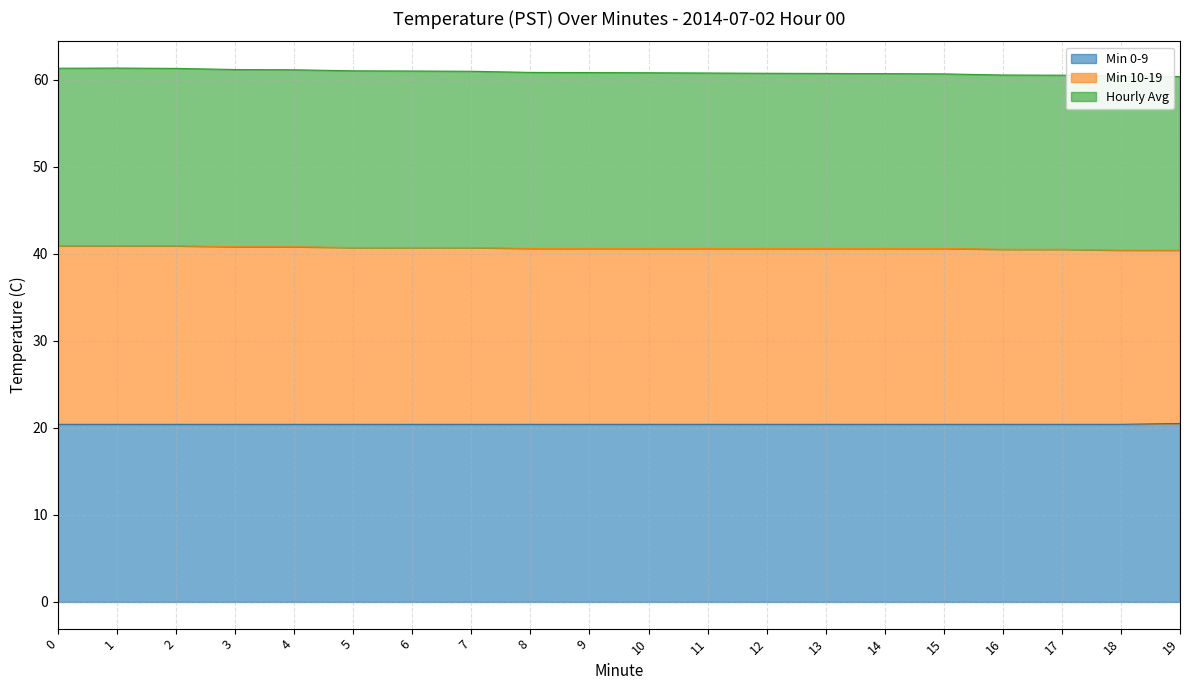

What is the maximum value shown in the chart?

61.3